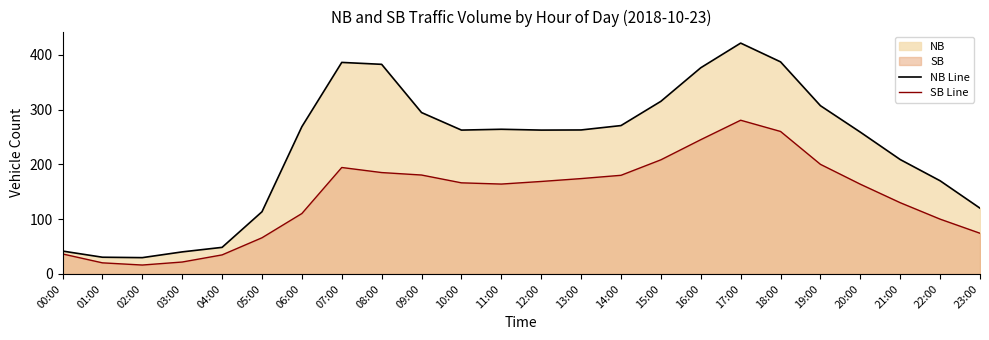

Between 08:00 and 20:00, which series saw the biggest shift?

NB Line